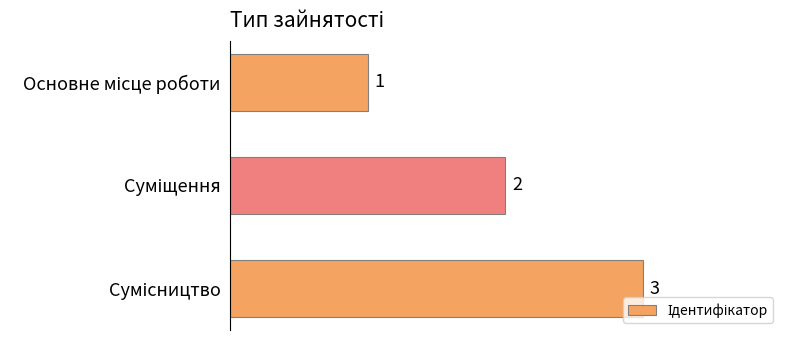

What is the sum of all values?

6